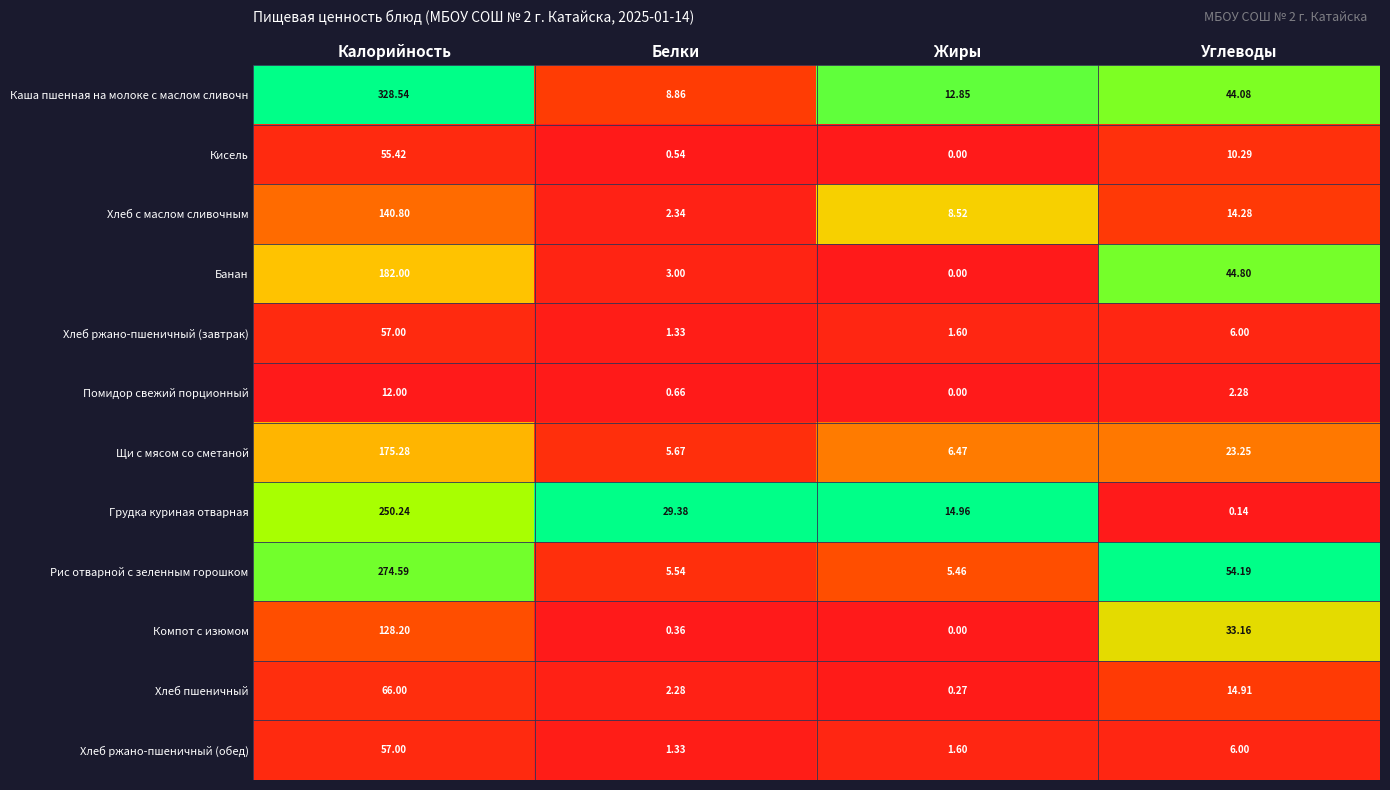

Count the number of categories in the chart.

4